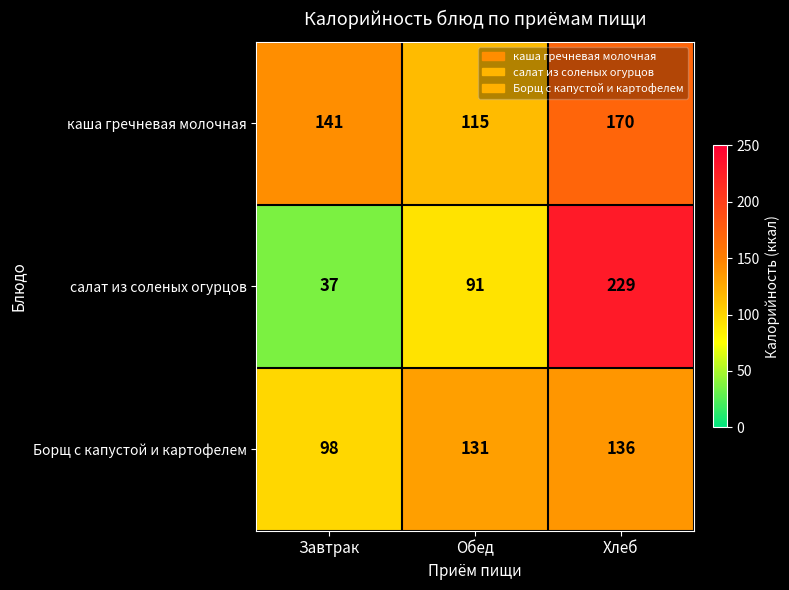

What is the sum of the Борщ с капустой и картофелем values at Обед and Завтрак?

229